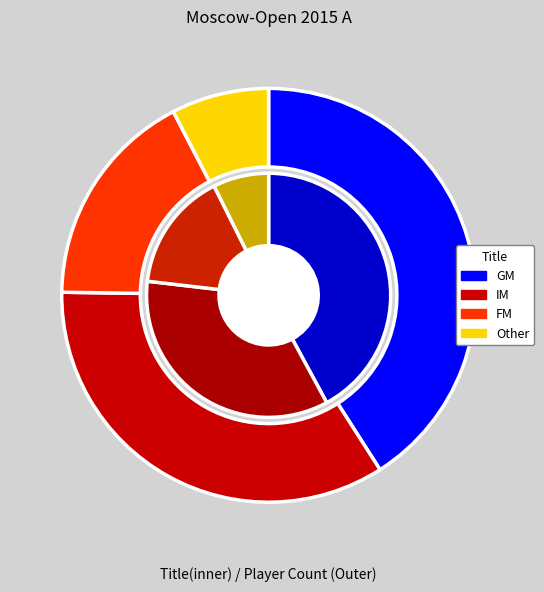

Count the number of slices in the pie.

4